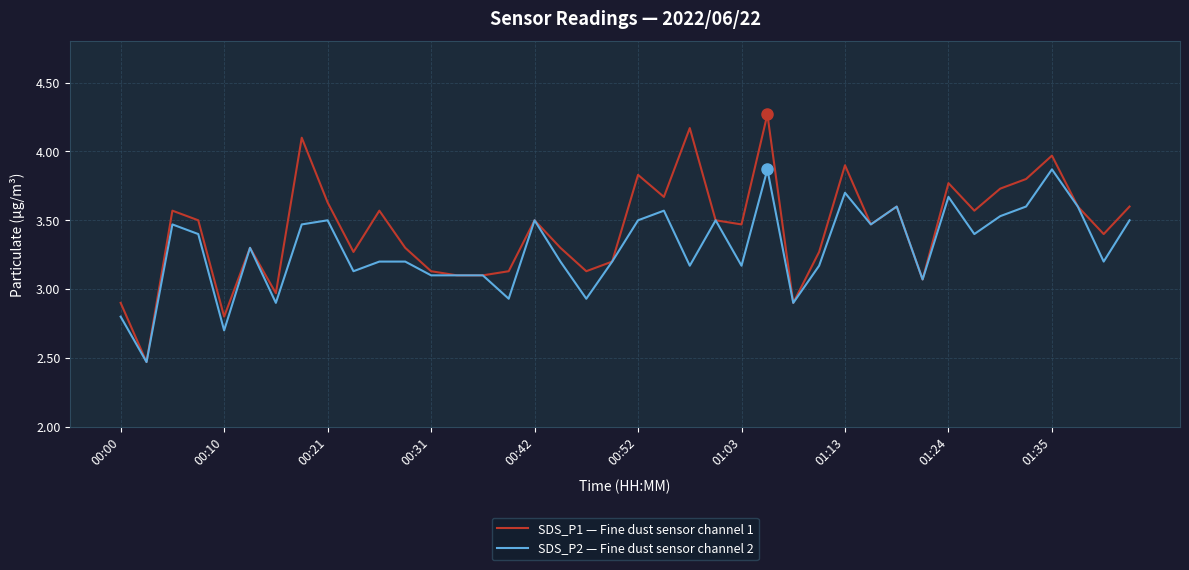

List the series in order of their peak value, highest first.

SDS_P1 — Fine dust sensor channel 1, SDS_P2 — Fine dust sensor channel 2